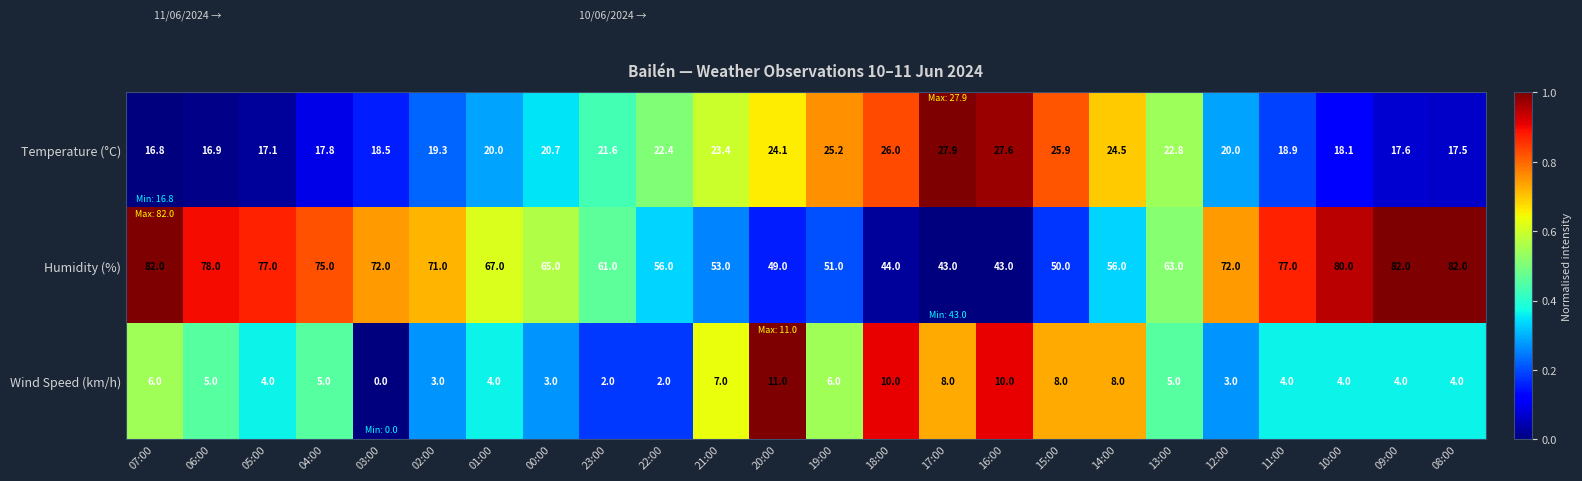

At which category is the sum across all series the highest?

07:00